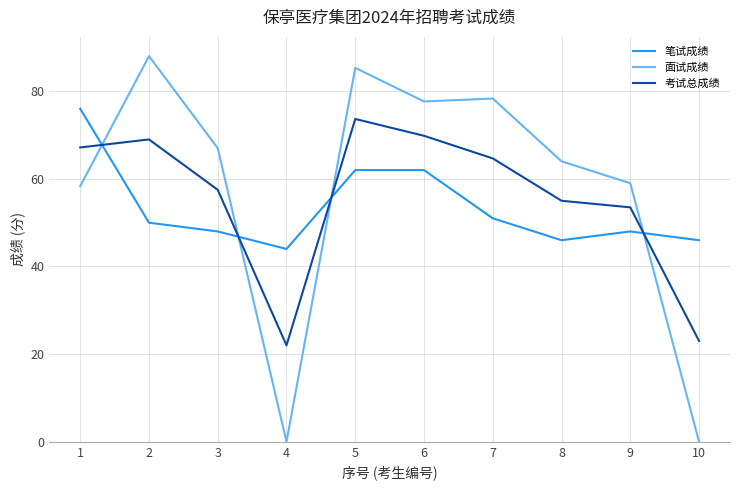

At how many categories does at least one series exceed 26?

10